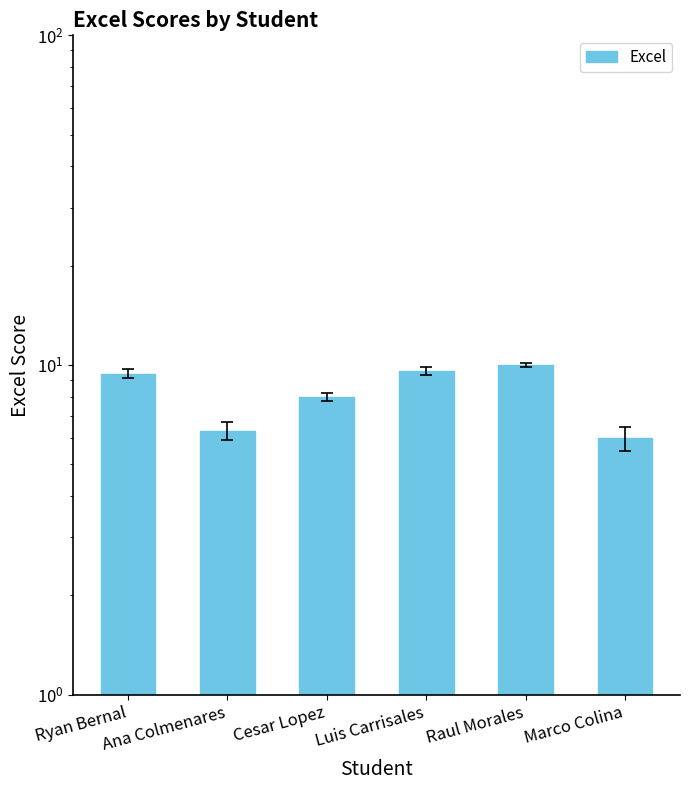

Where is the data nearest to the value 8?

Cesar Lopez